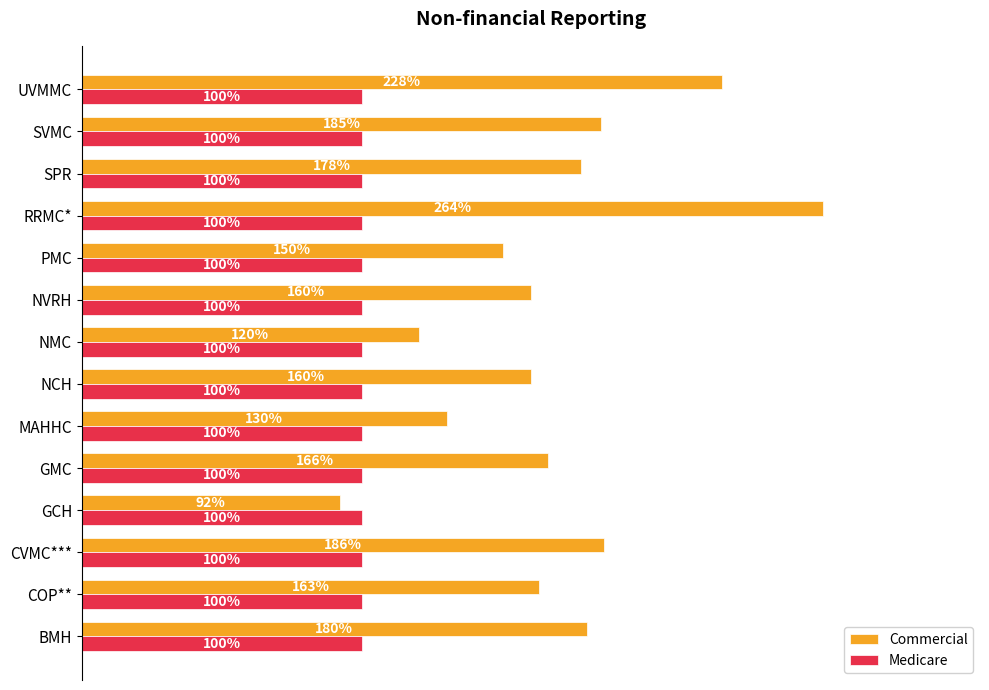

At which category is the sum across all series the highest?

RRMC*